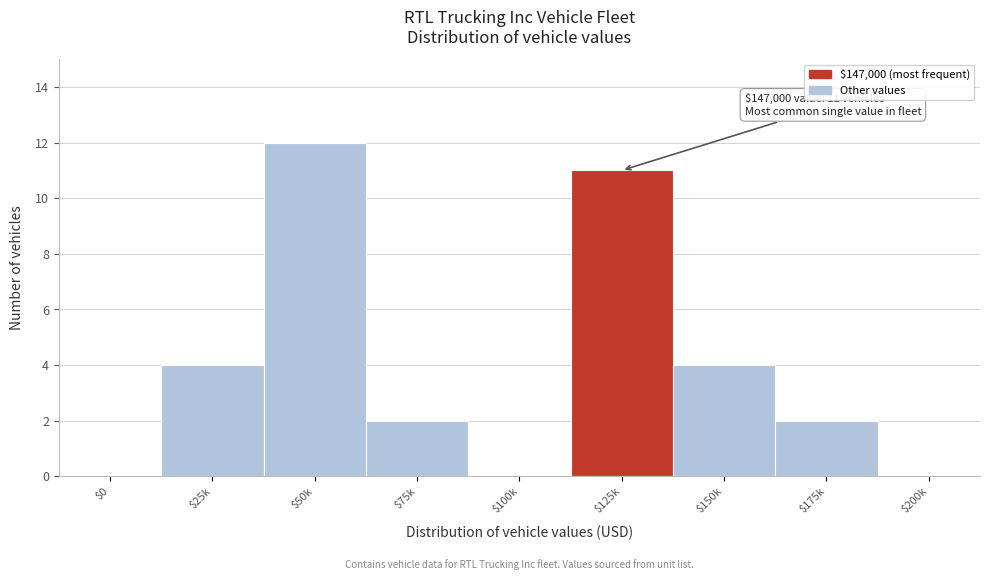

The value at $100k is 0. True or false?

True